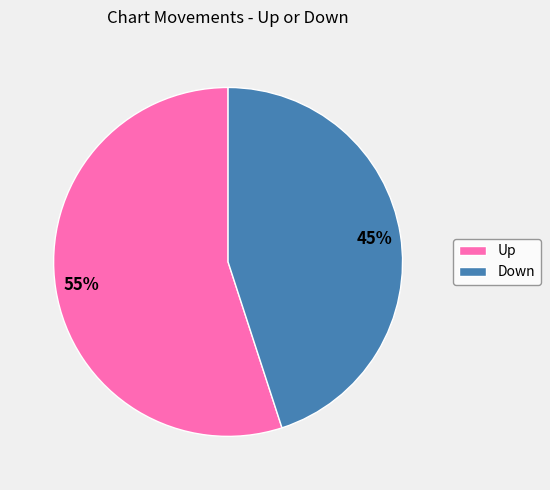

To the nearest percent, what is the average slice percentage?

50%